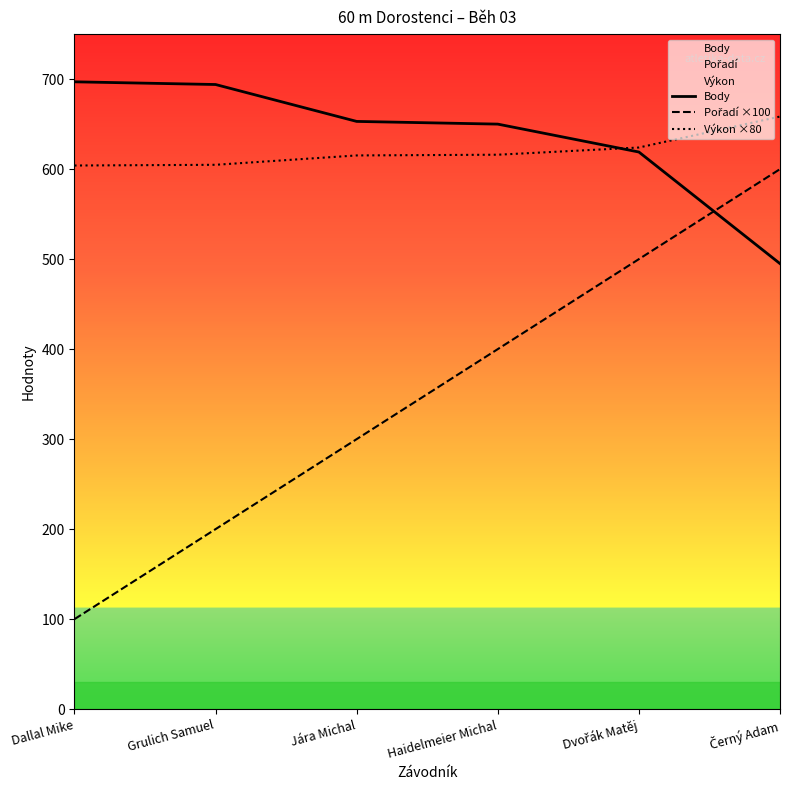

What is the difference between the highest and lowest values at Grulich Samuel?

494.0